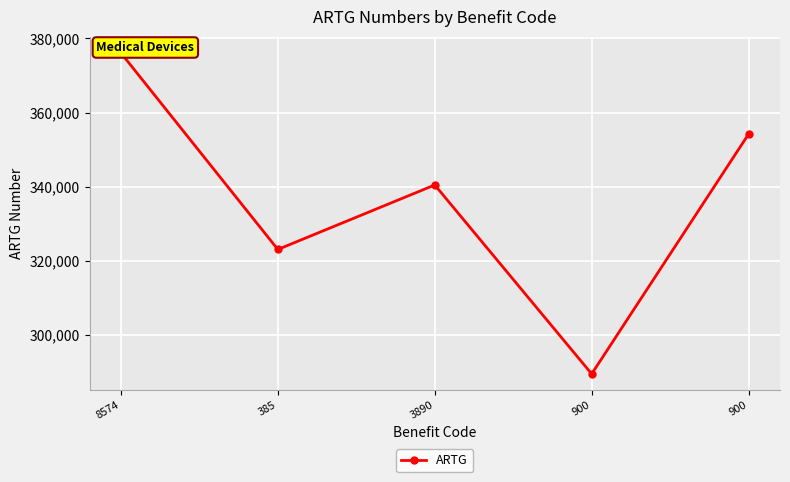

Which label corresponds to the smallest value in the chart?

900